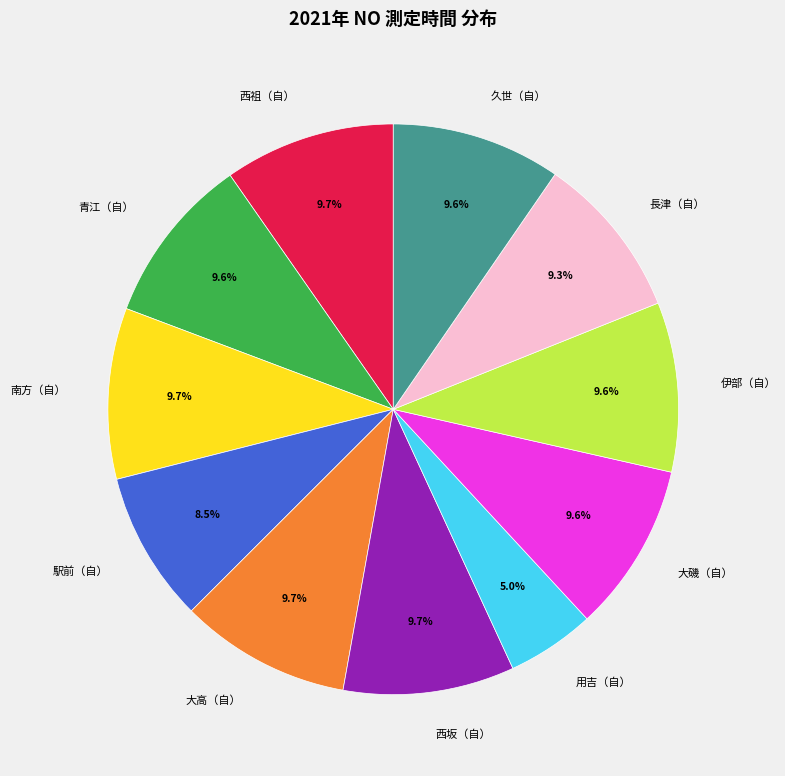

To the nearest percent, what is the combined percentage of 伊部（自） and 大磯（自）?

19%